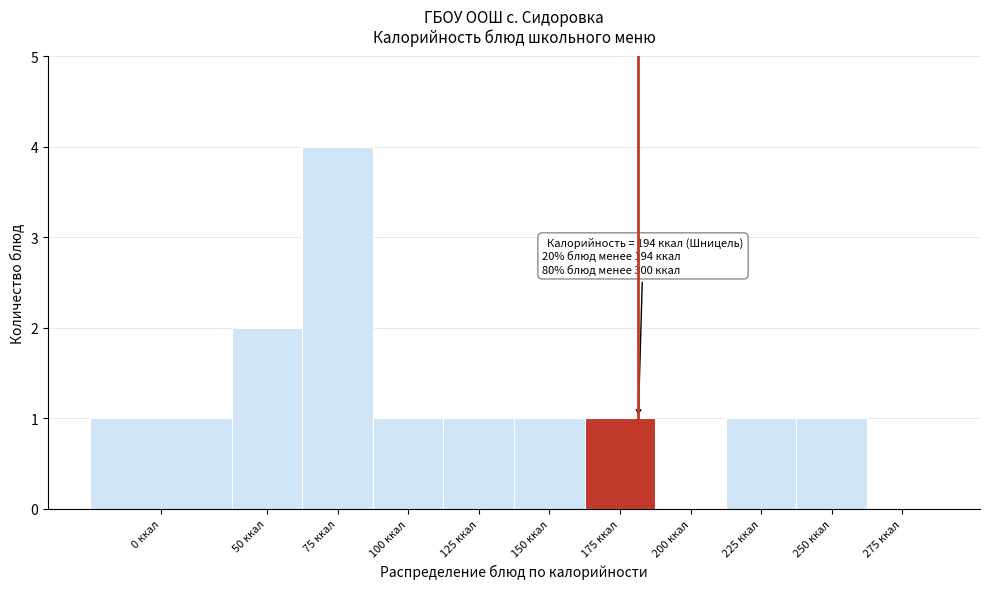

Reading left to right, what are all the values shown in this chart?

0 ккал=1	50 ккал=2	75 ккал=4	100 ккал=1	125 ккал=1	150 ккал=1	175 ккал=1	200 ккал=0	225 ккал=1	250 ккал=1	275 ккал=0